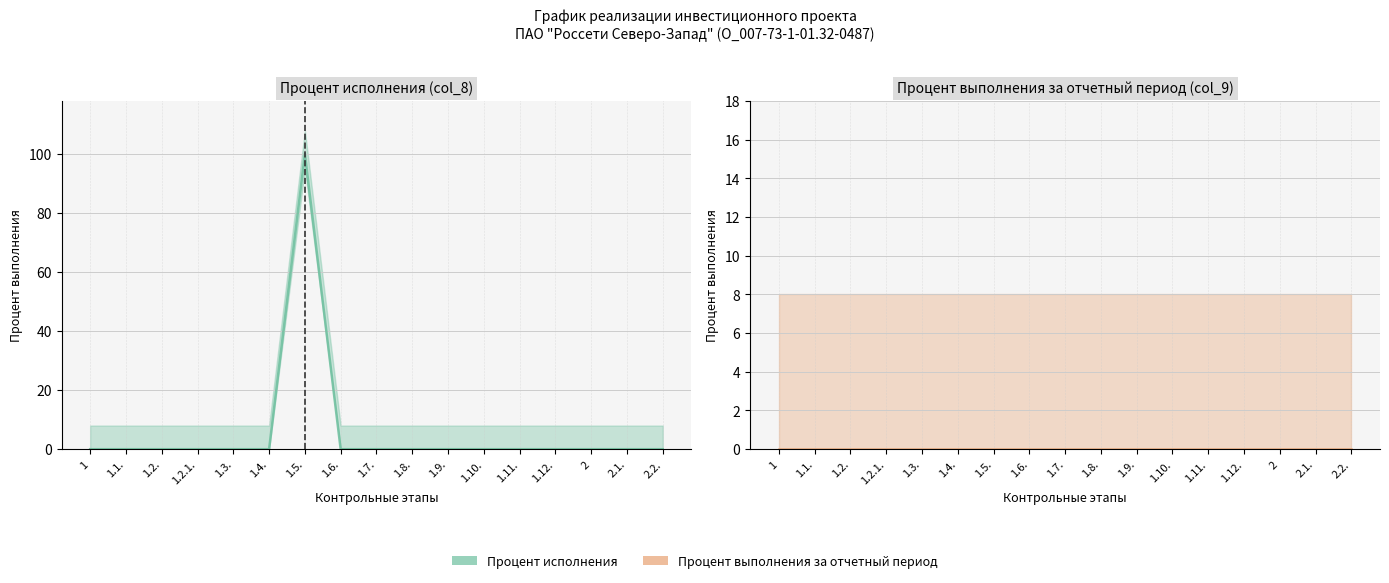

At which category does the chart reach its peak across all series?

1.5.